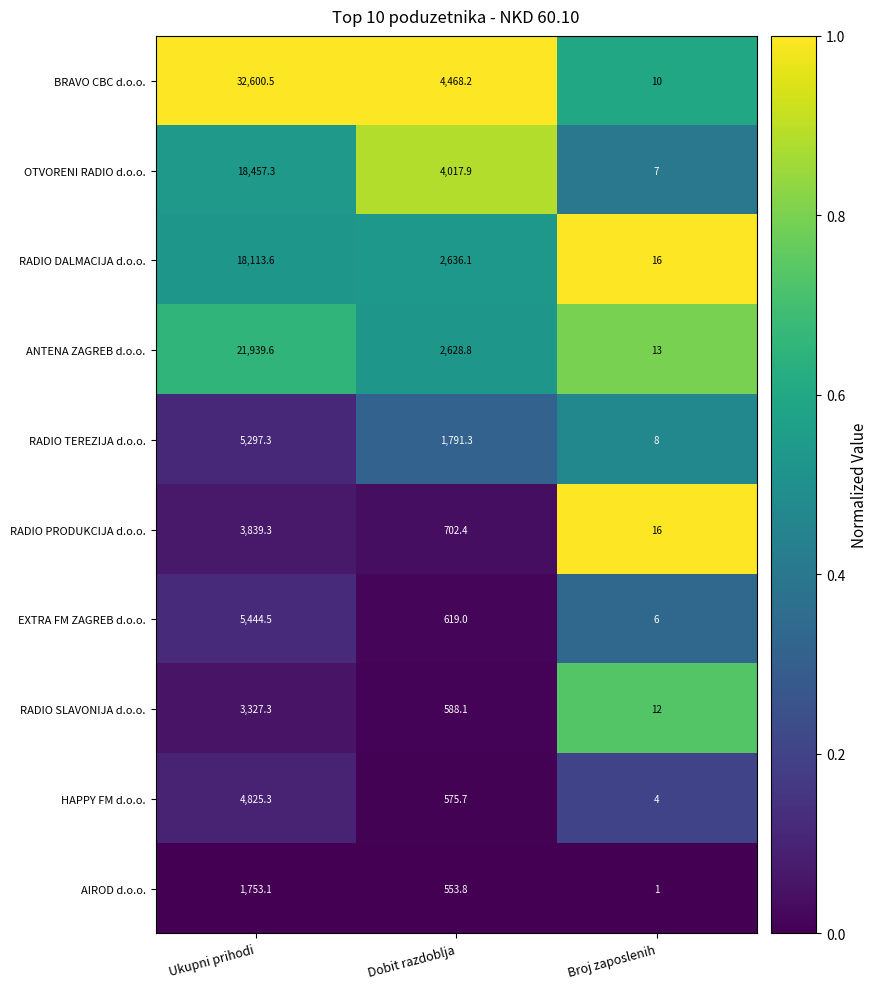

What is the total value across all series at Dobit razdoblja?

18581.3